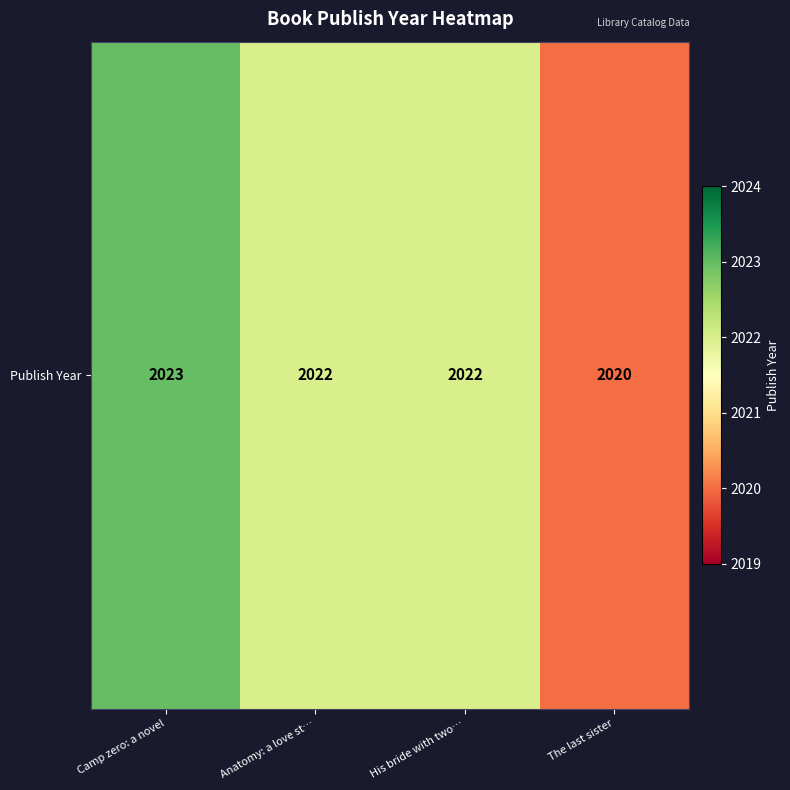

Reading left to right, transcribe all the data shown in this chart.

Camp zero: a novel=2023	Anatomy: a love st…=2022	His bride with two…=2022	The last sister=2020